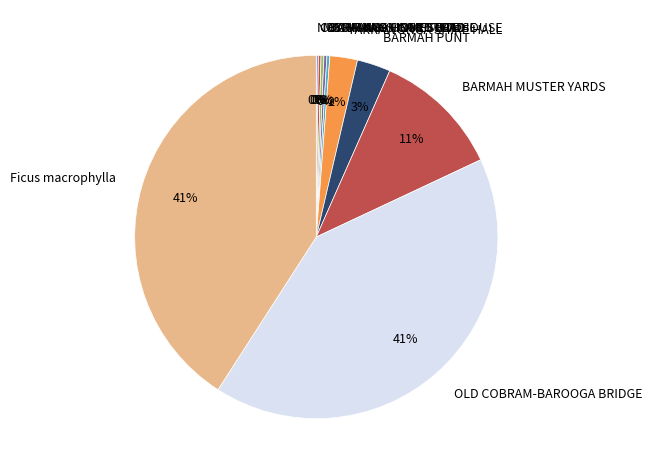

To the nearest percent, what is the average slice percentage?

10%